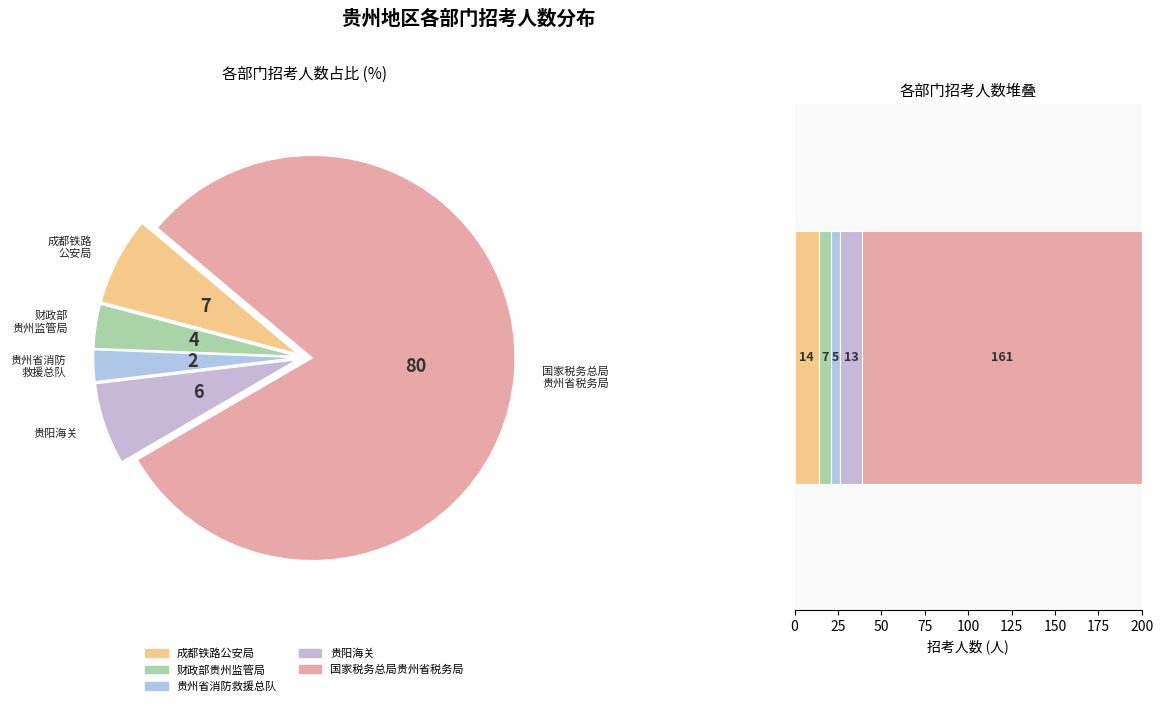

Rank the categories by value from highest to lowest.

国家税务总局贵州省税务局, 成都铁路公安局, 贵阳海关, 财政部贵州监管局, 贵州省消防救援总队